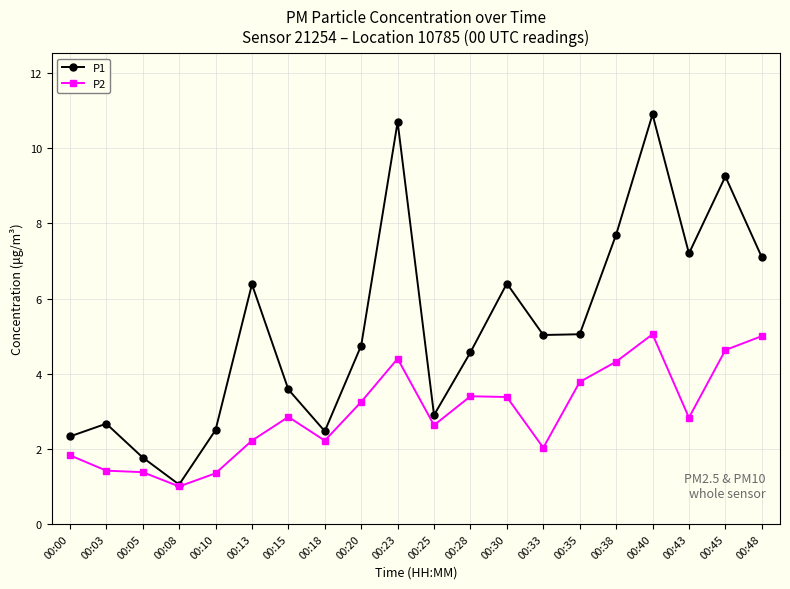

How many interior local valleys does the P1 series have?

5